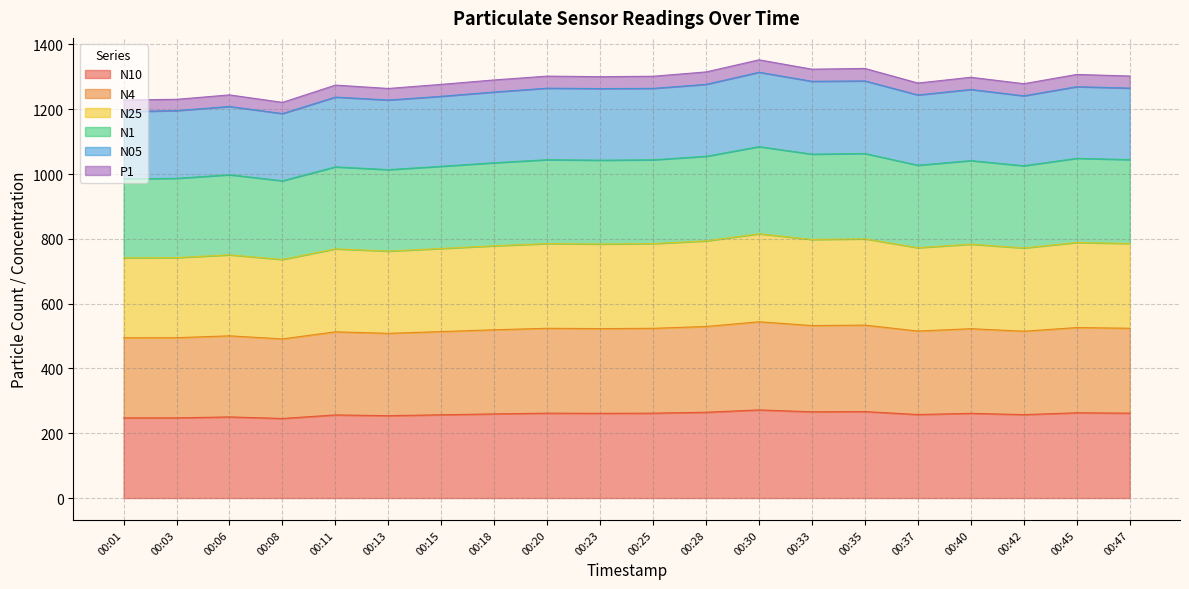

Between 00:40 and 00:45, which is larger?

00:45